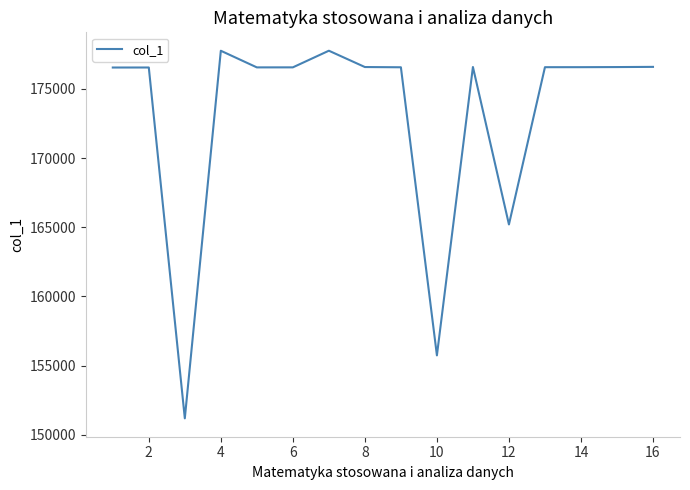

What is the greatest value displayed?

177764